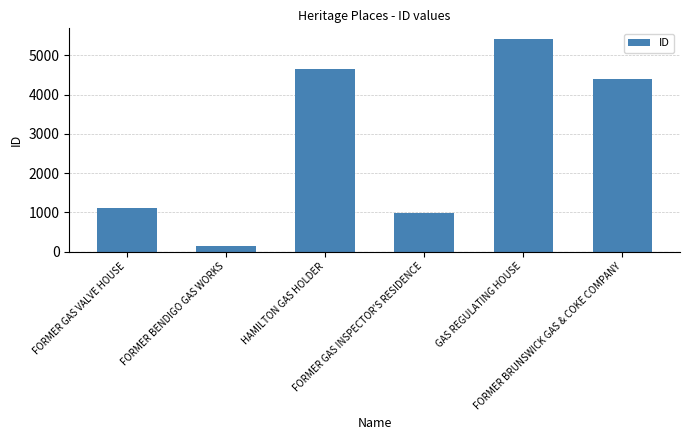

What is the difference between the values at HAMILTON GAS HOLDER and FORMER BENDIGO GAS WORKS?

4511